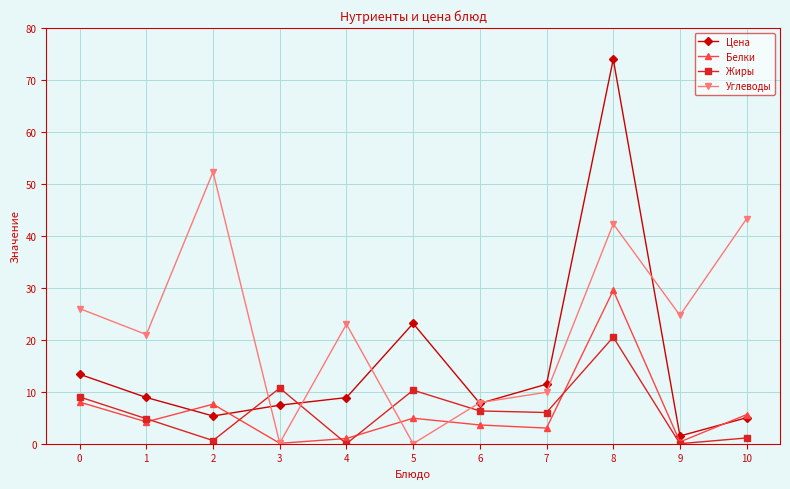

What is the sum of all Углеводы values?

250.5